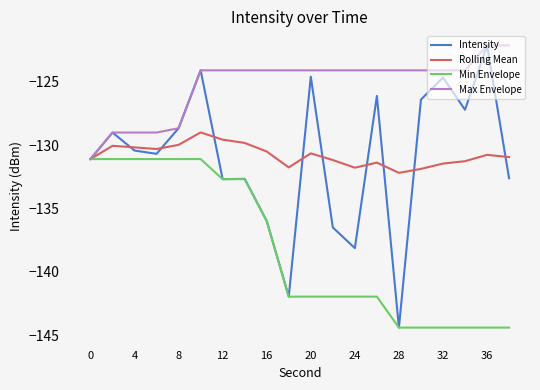

Which series has the widest spread of values?

Intensity